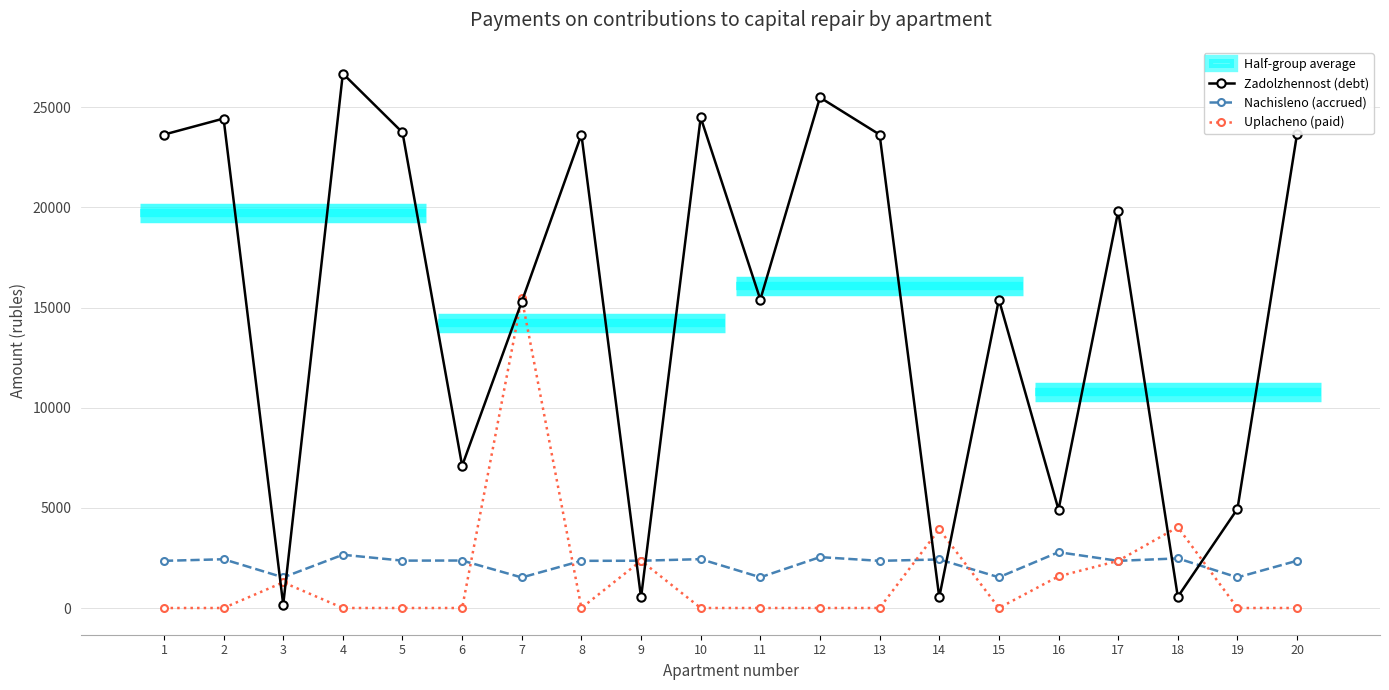

What is the difference between the maximum and second lowest values in the Uplacheno (paid) series?

15466.0